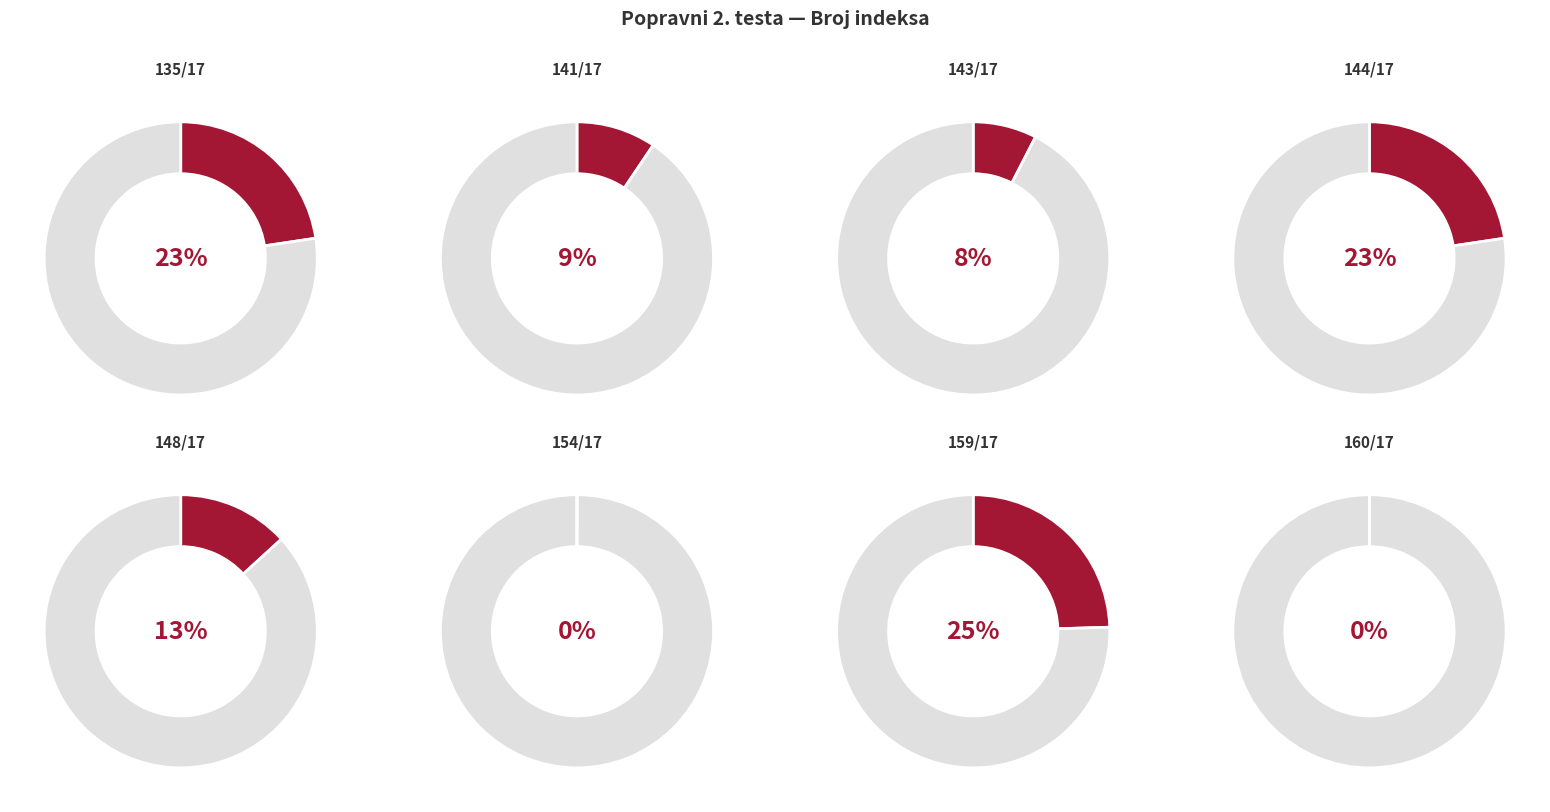

To the nearest percent, what is the combined percentage of 159/17 and 141/17?

34%